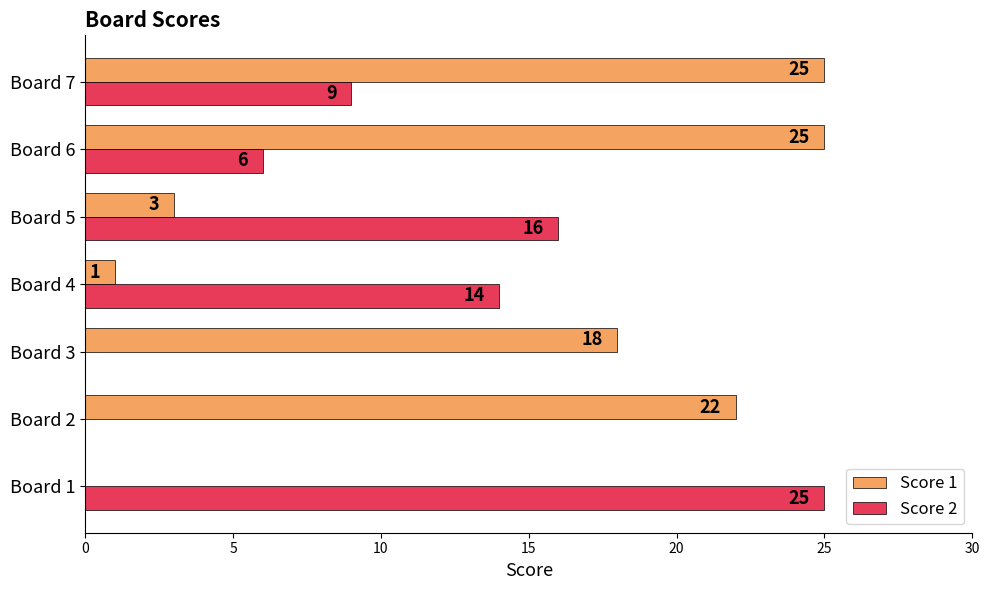

What is the greatest value displayed?

25